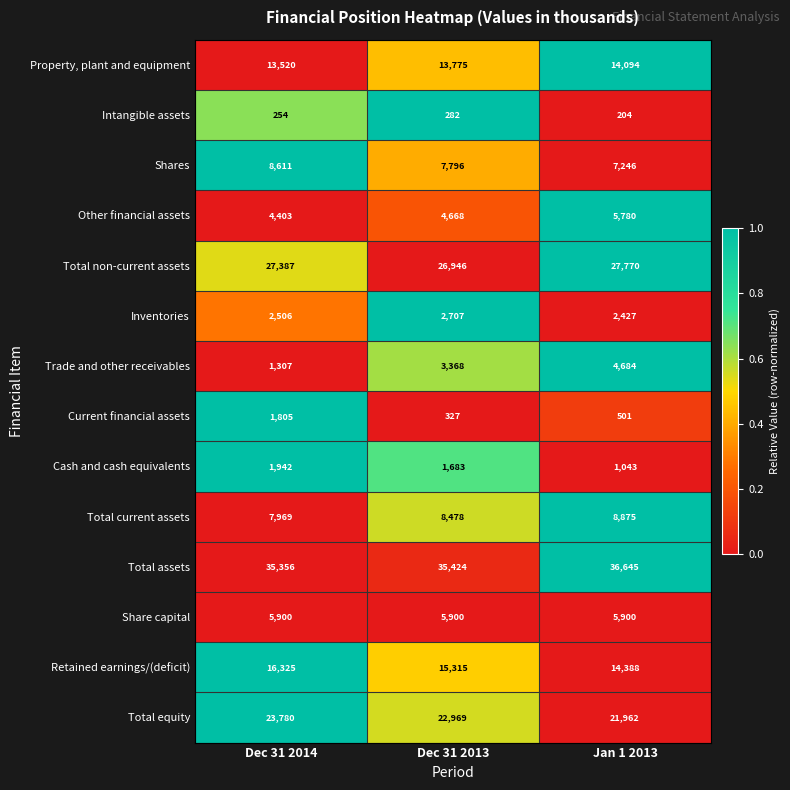

How many Trade and other receivables values are between 1307 and 4684?

3